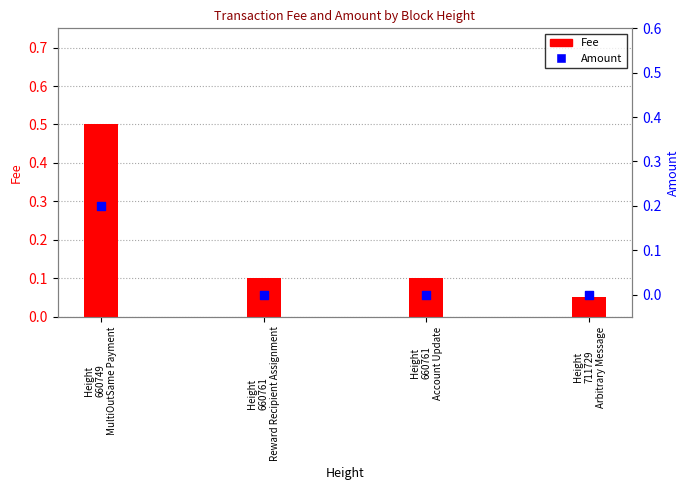

Is the value of Amount at Height
660761
Reward Recipient Assignment greater than the value of Fee at Height
660749
MultiOutSame Payment?

No